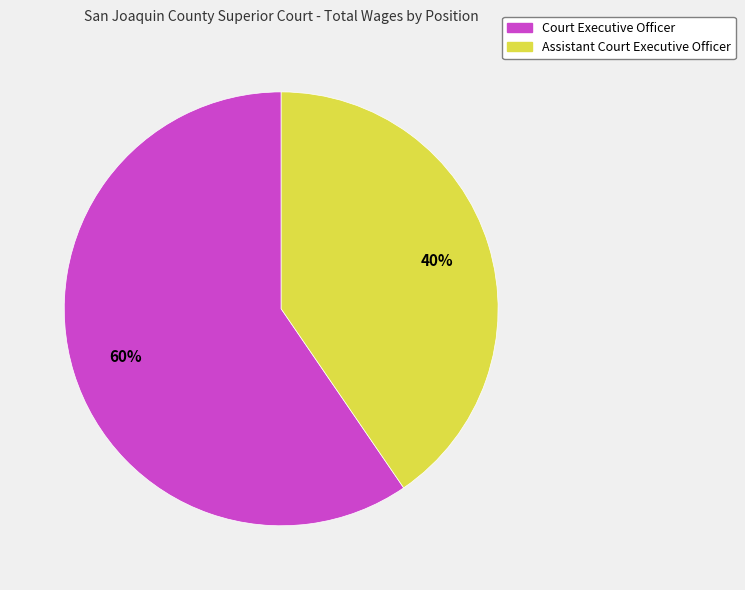

To the nearest percent, what percentage of the pie is Assistant Court Executive Officer?

40%